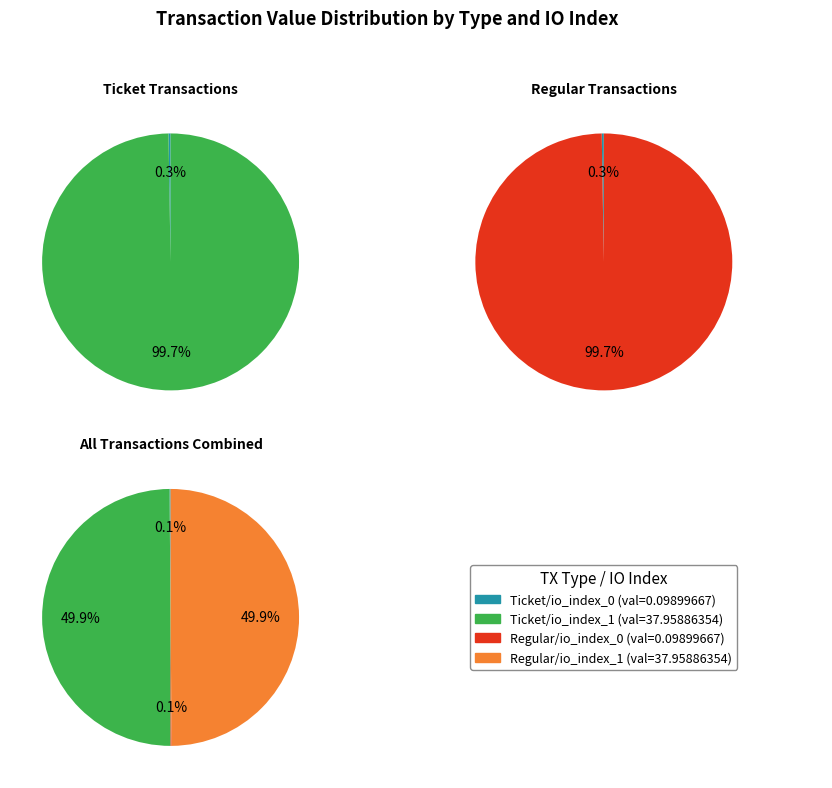

Which series has the largest range (max minus min)?

Ticket